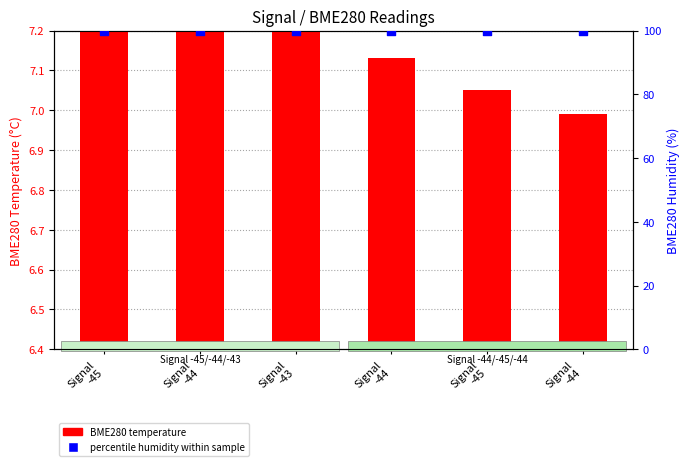

At which category is the sum across all series the highest?

Signal
-45